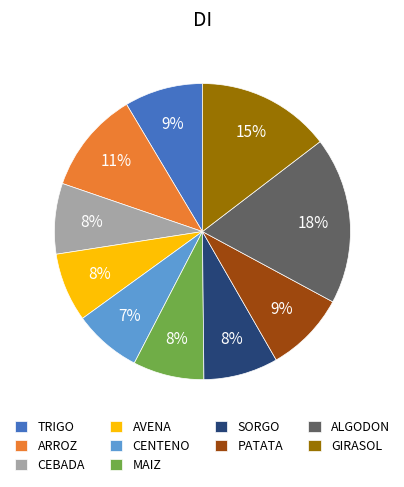

To the nearest percent, what is the difference between the ALGODON and ARROZ slice percentages?

7%